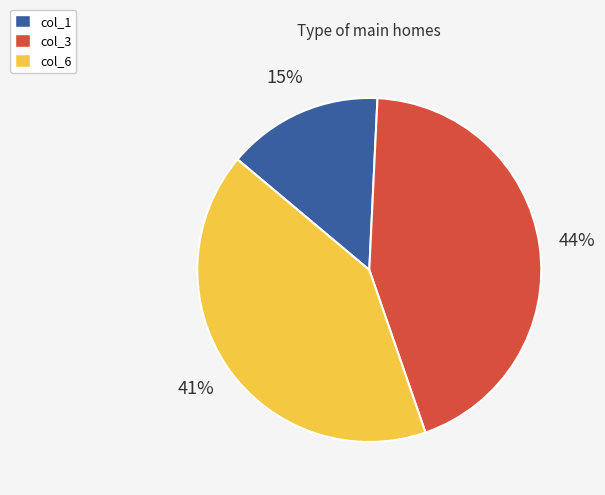

To the nearest percent, what is the average slice percentage?

33%